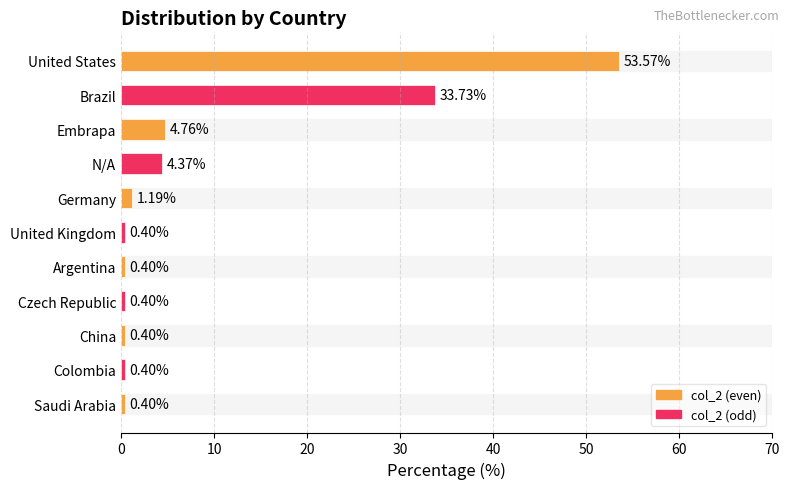

Count the number of data series in this chart.

1